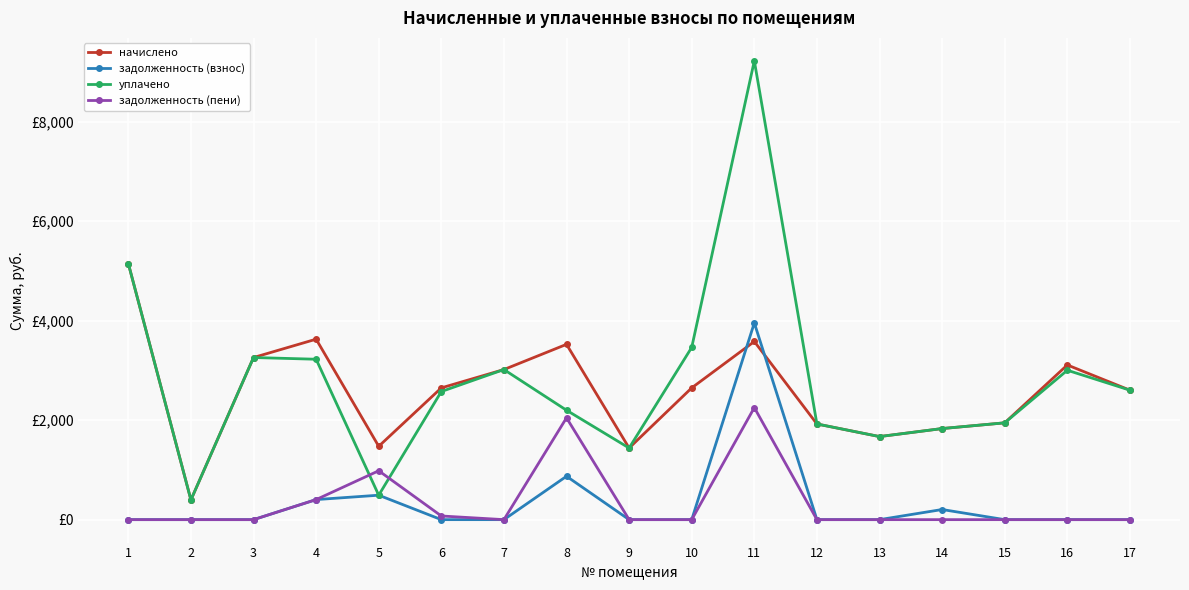

What is the total value across all series at 9?

2880.0